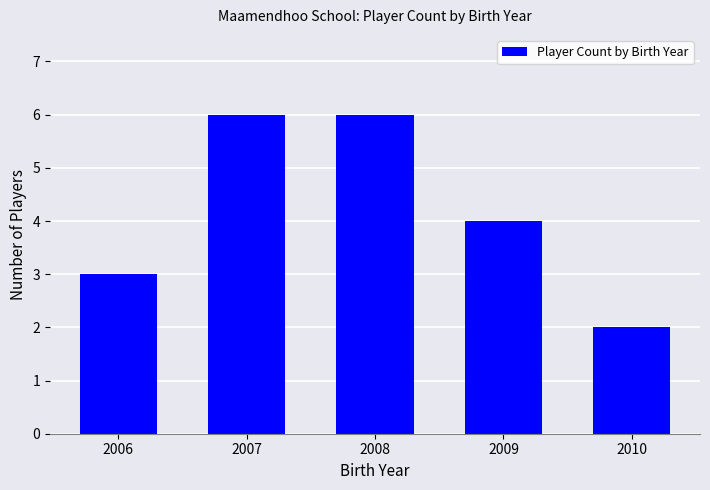

What is the maximum value shown in the chart?

6